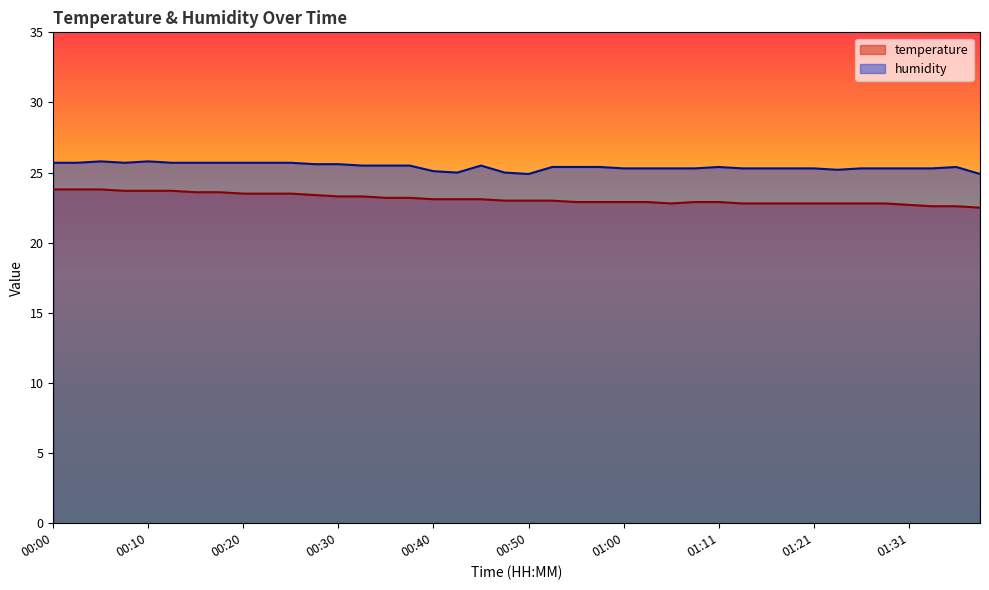

Which series has the largest range (max minus min)?

temperature